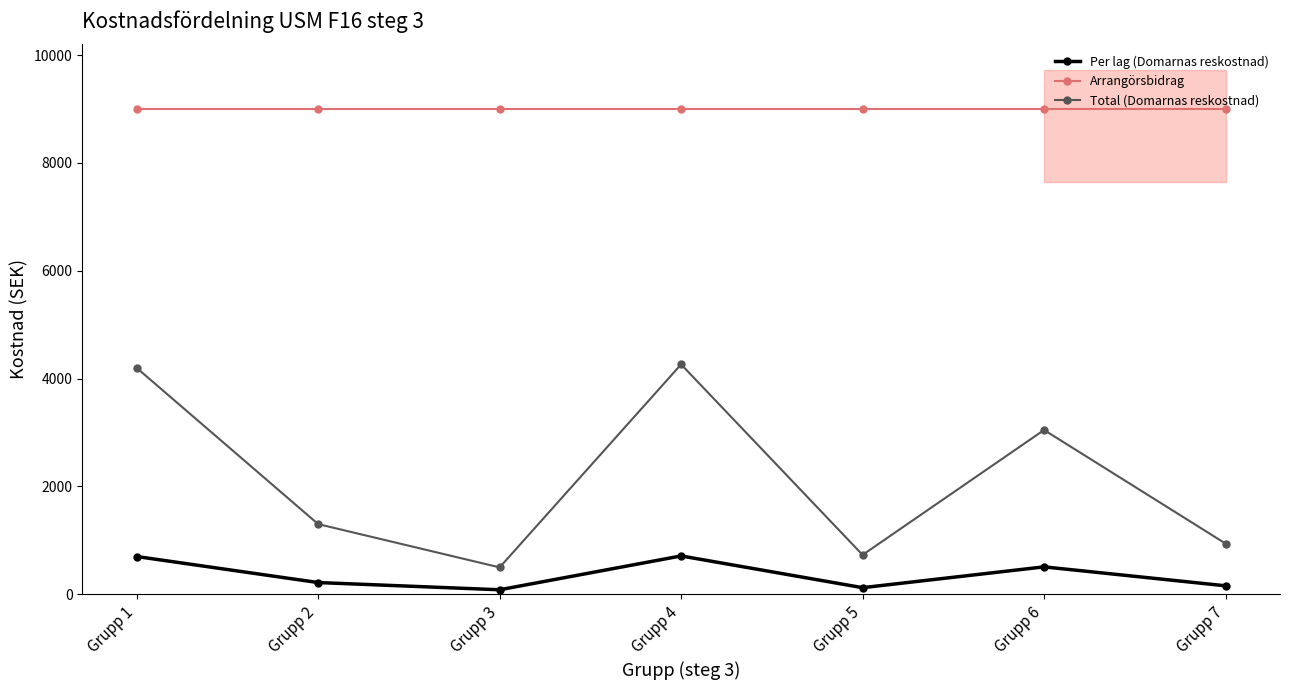

Reading left to right, list all the values displayed in this chart.

Per lag (Domarnas reskostnad): 699.8	216.8	83.0	710.7	121.7	507.8	156.7
Arrangörsbidrag: 9000.0	9000.0	9000.0	9000.0	9000.0	9000.0	9000.0
Total (Domarnas reskostnad): 4199.0	1301.0	498.0	4264.0	730.0	3047.0	940.0